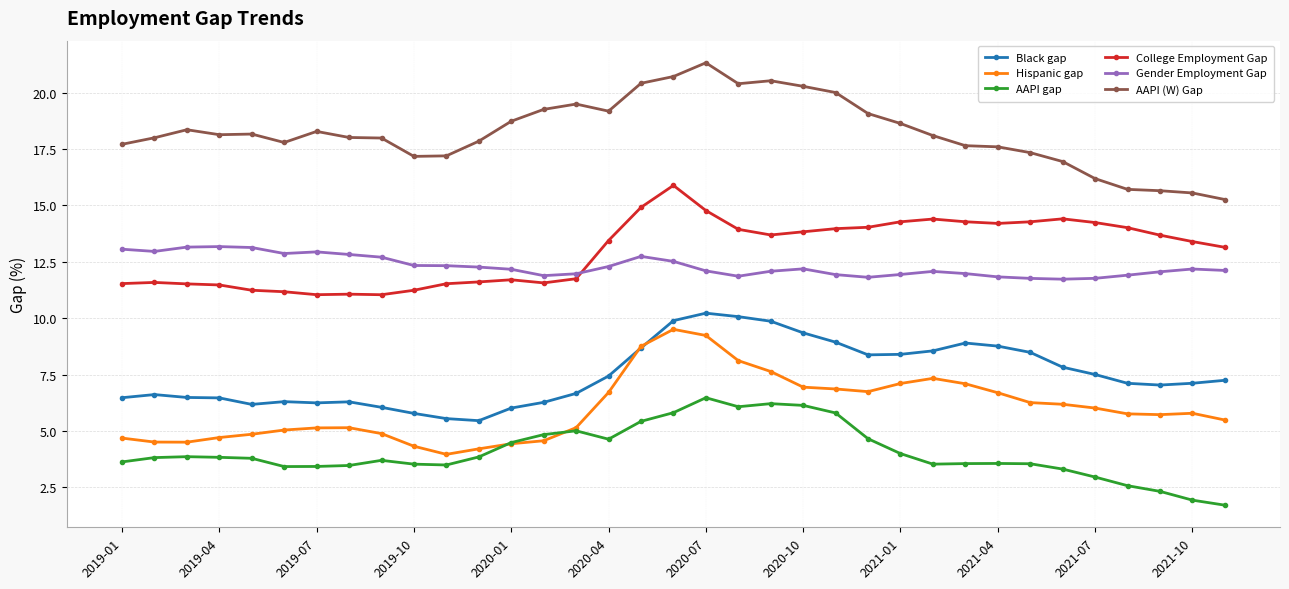

Which series has the largest total across all categories?

AAPI (W) Gap